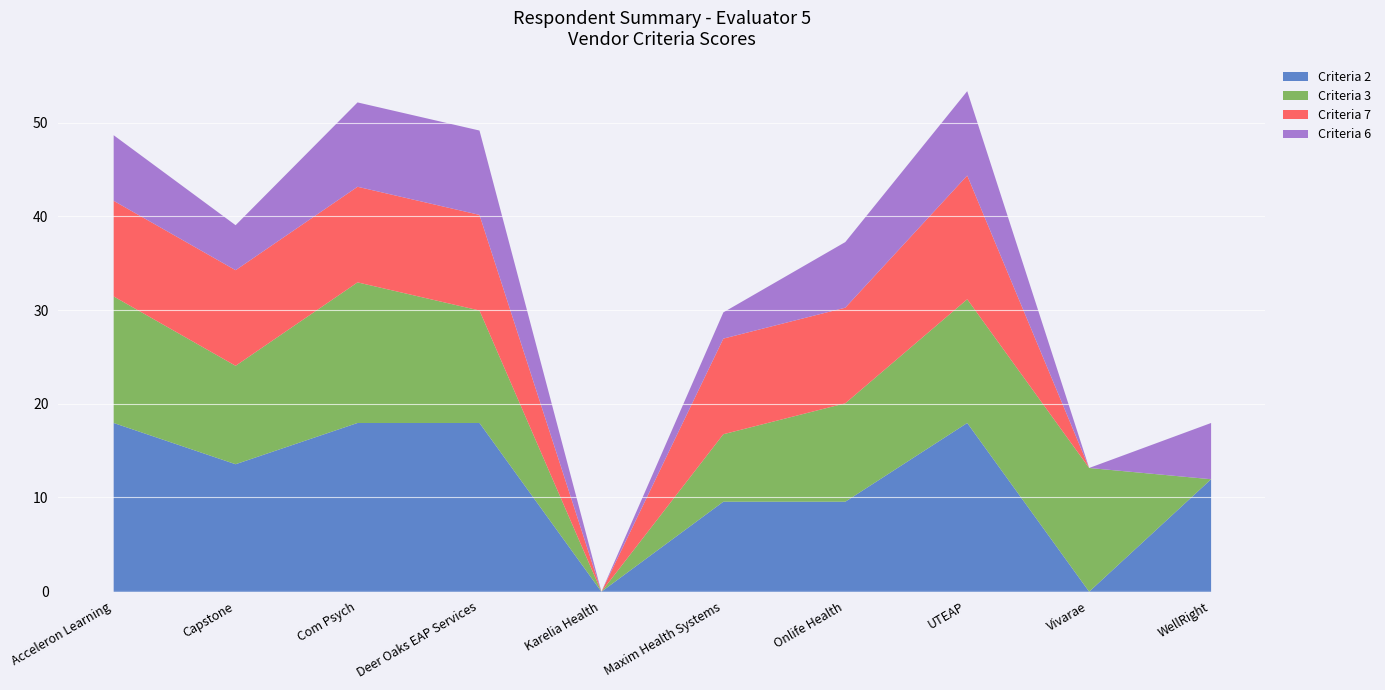

Reading left to right, what are all the values shown in this chart?

Criteria 2: Acceleron Learning=18.0	Capstone=13.6	Com Psych=18.0	Deer Oaks EAP Services=18.0	Karelia Health=0.0	Maxim Health Systems=9.6	Onlife Health=9.6	UTEAP=18.0	Vivarae=0.0	WellRight=12.0
Criteria 3: Acceleron Learning=13.5	Capstone=10.5	Com Psych=15.0	Deer Oaks EAP Services=12.0	Karelia Health=0.0	Maxim Health Systems=7.2	Onlife Health=10.5	UTEAP=13.2	Vivarae=13.2	WellRight=0.0
Criteria 7: Acceleron Learning=10.2	Capstone=10.2	Com Psych=10.2	Deer Oaks EAP Services=10.2	Karelia Health=0.0	Maxim Health Systems=10.2	Onlife Health=10.2	UTEAP=13.2	Vivarae=0.0	WellRight=0.0
Criteria 6: Acceleron Learning=7.0	Capstone=4.8	Com Psych=9.0	Deer Oaks EAP Services=9.0	Karelia Health=0.0	Maxim Health Systems=2.8	Onlife Health=7.0	UTEAP=9.0	Vivarae=0.0	WellRight=6.0